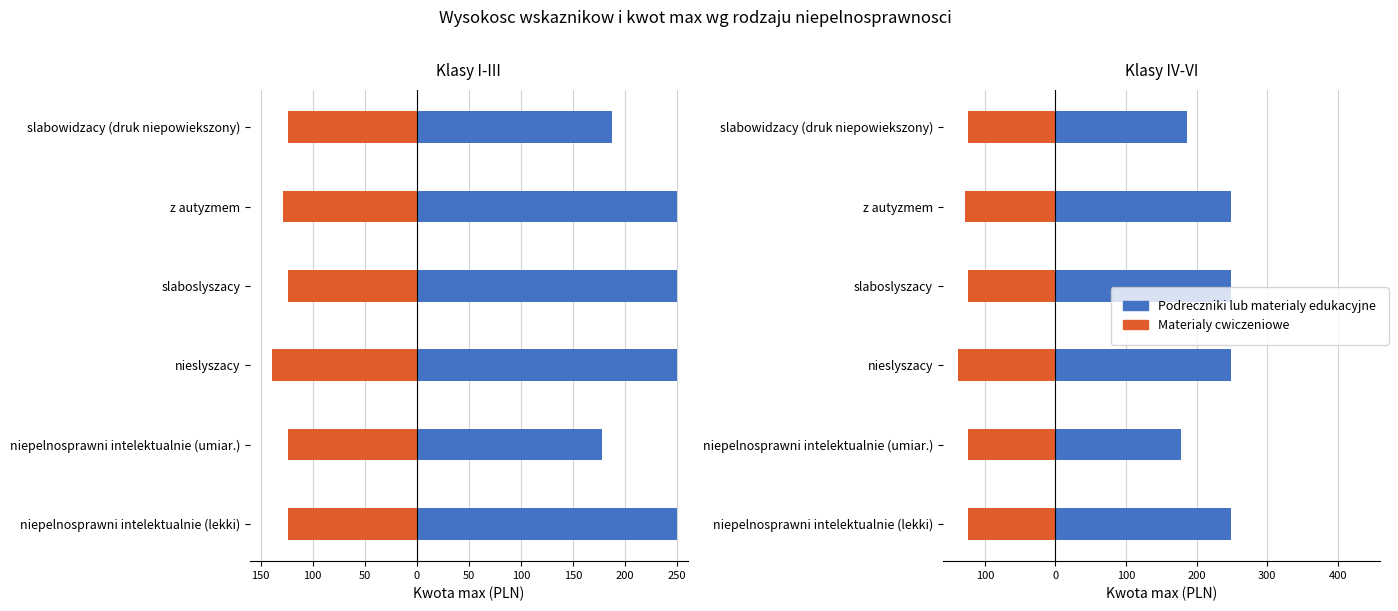

Are the bars grouped side by side (vs. stacked)?

Yes